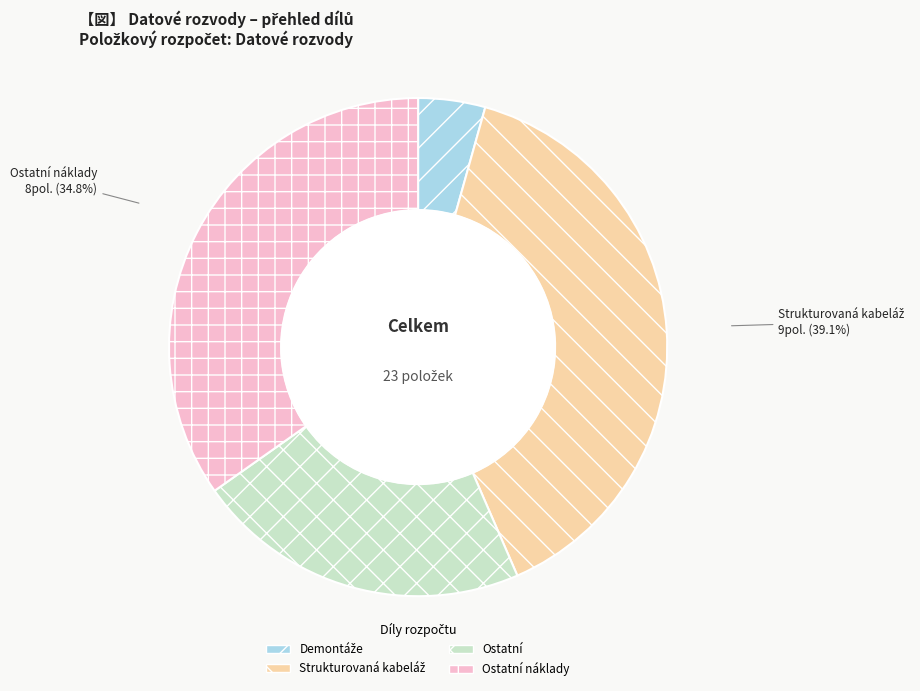

Combined, do Ostatní and Ostatní náklady account for over 50%?

Yes